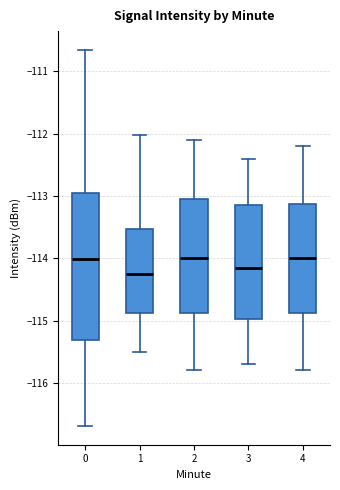

Reading left to right, read every box against the y-axis: the position of its median line, the range the box covers, and the ends of its whiskers. The values are not printed on the chart, so give them approximately, as read against the axis.

0: median -114.0, box -115.3 to -113.0, whiskers -116.7 to -110.7
1: median -114.3, box -114.9 to -113.5, whiskers -115.5 to -112.0
2: median -114.0, box -114.9 to -113.0, whiskers -115.8 to -112.1
3: median -114.1, box -115.0 to -113.1, whiskers -115.7 to -112.4
4: median -114.0, box -114.9 to -113.1, whiskers -115.8 to -112.2